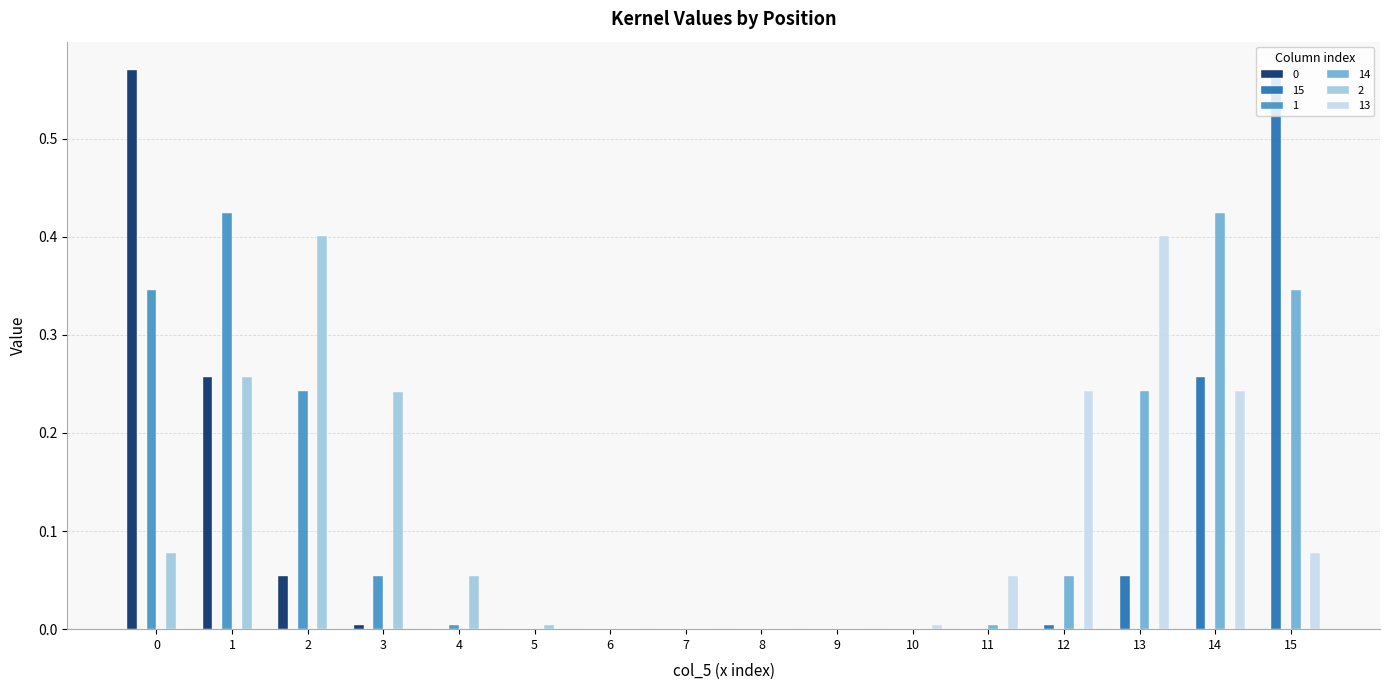

The 14 series shows 0.0 at 3. True or false?

True